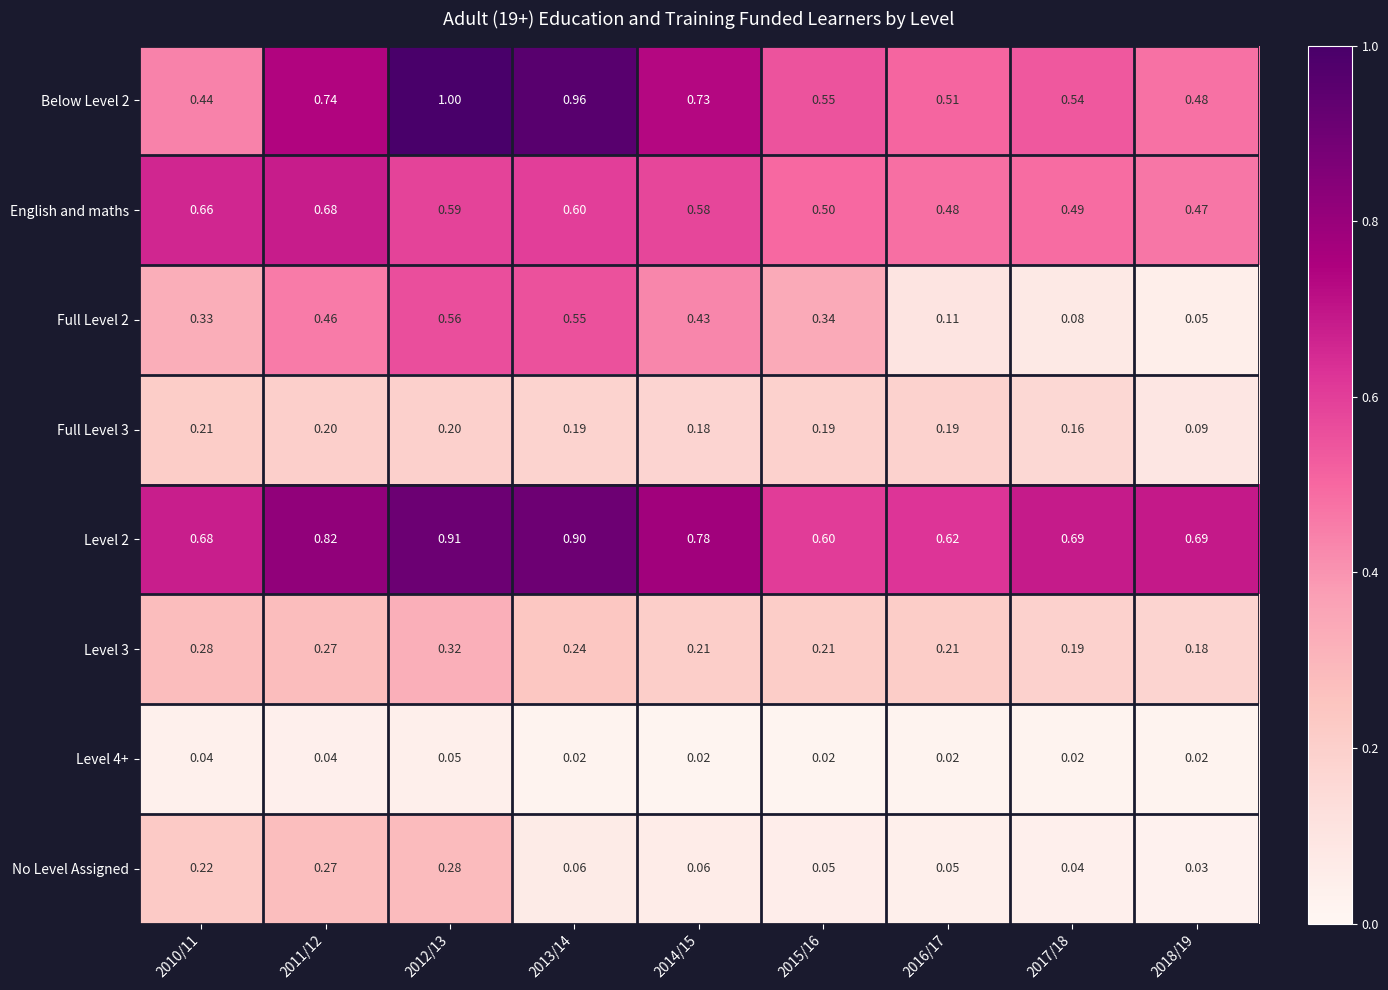

Which series has the largest range (max minus min)?

Below Level 2